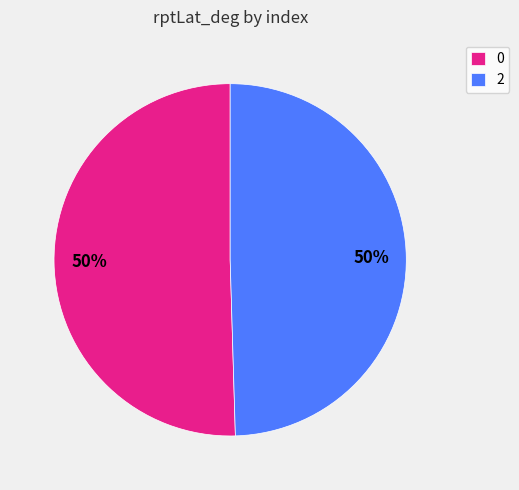

To the nearest percent, what is the average slice percentage?

50%